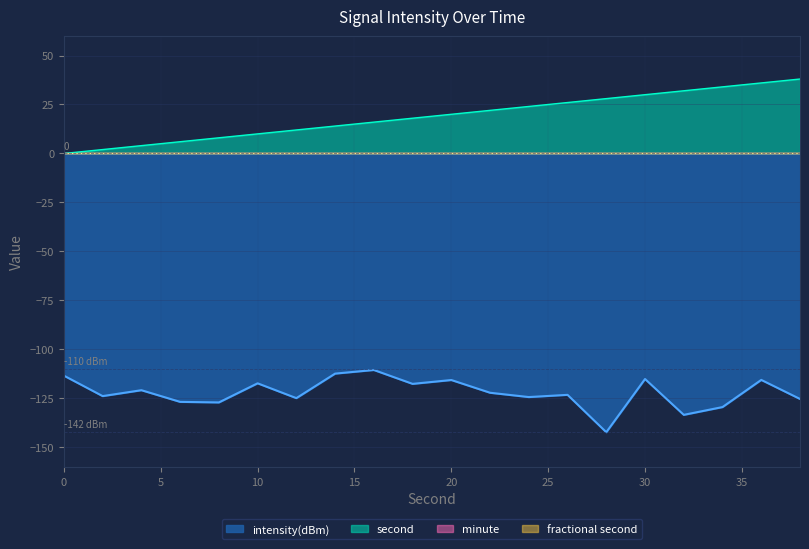

Is the value of second at 0 greater than the value of intensity(dBm) at 10?

Yes